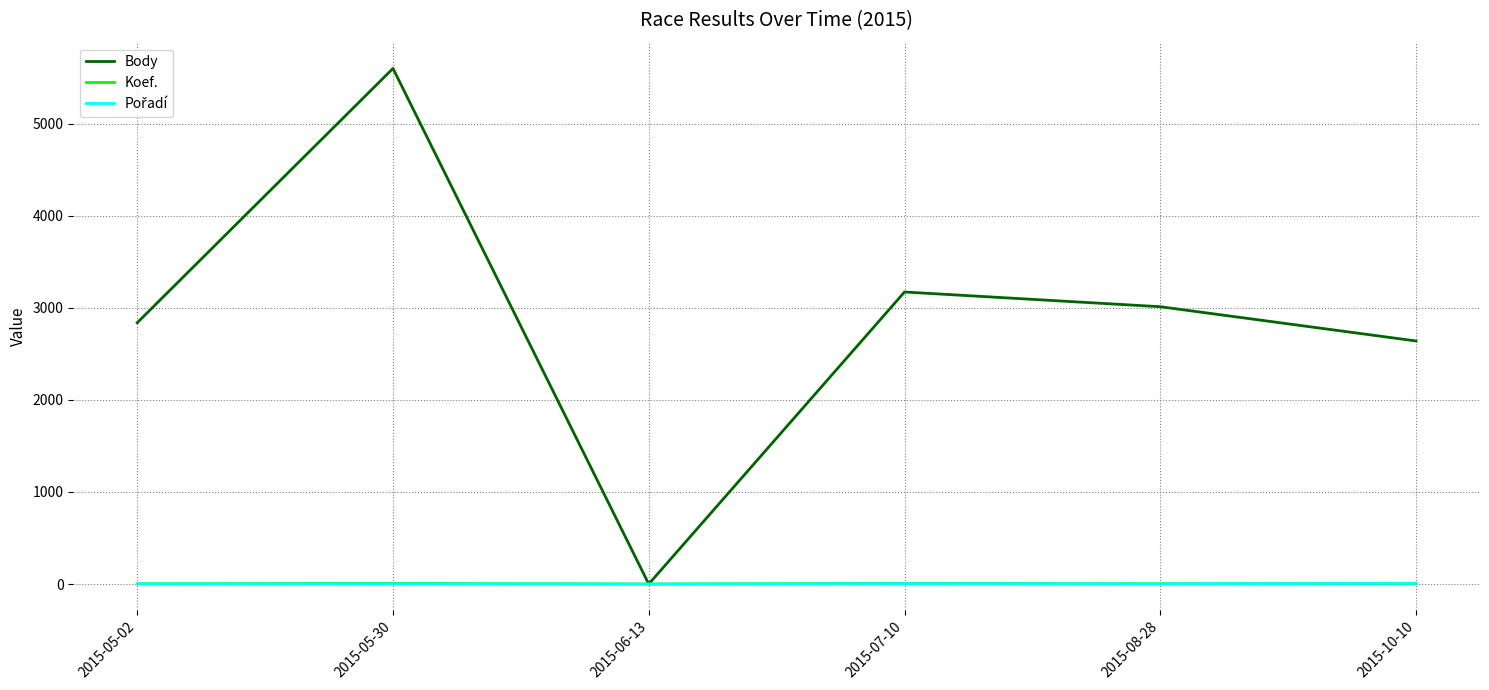

Between 2015-05-30 and 2015-10-10, which series saw the biggest shift?

Body